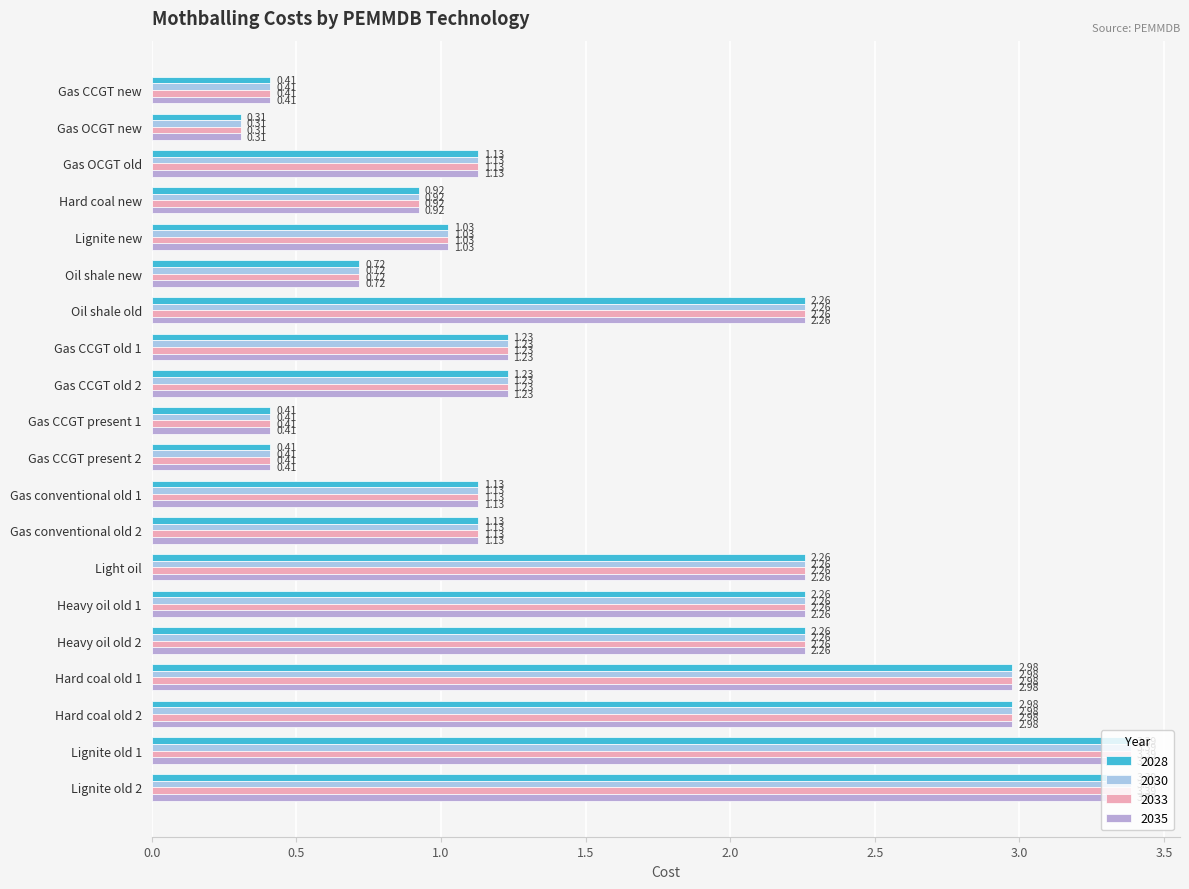

What position from the left is Lignite old 1?

19